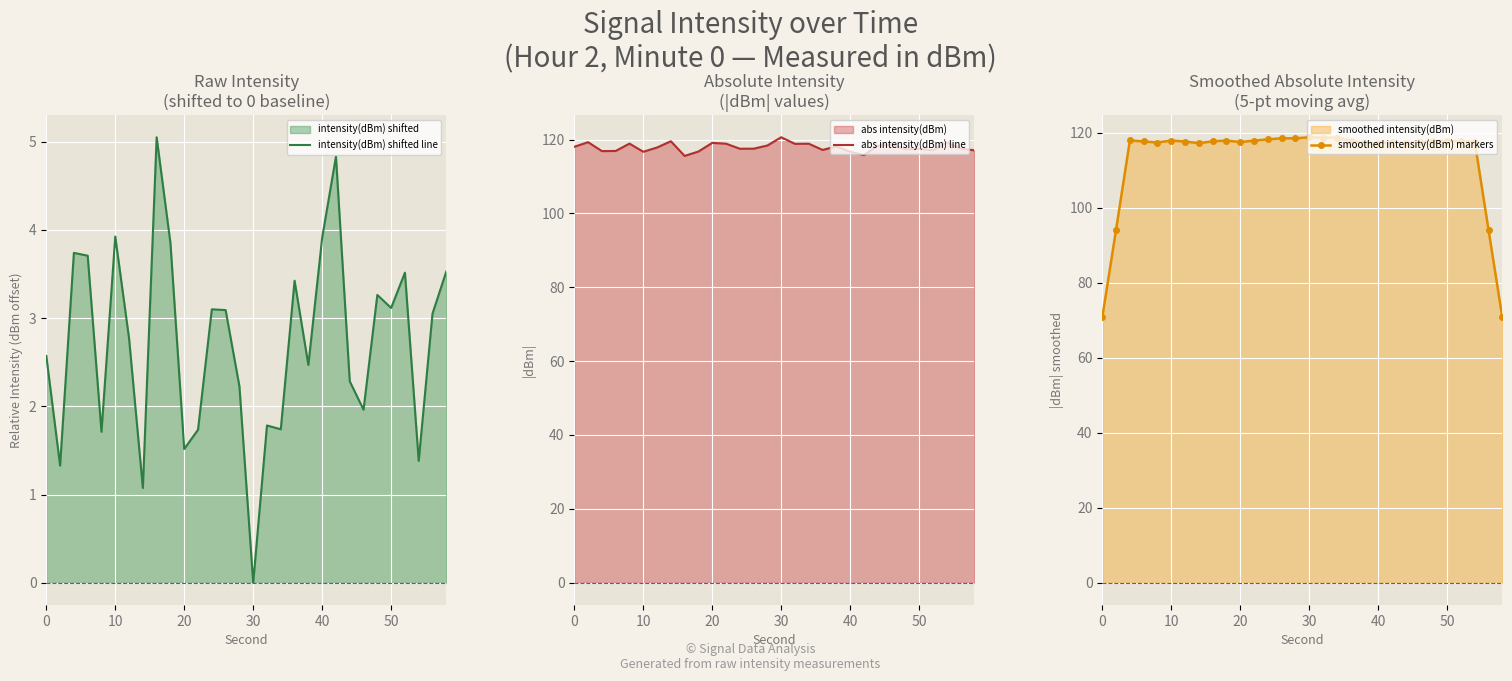

Is it true that smoothed intensity(dBm) markers equals 154.1 at 40?

False